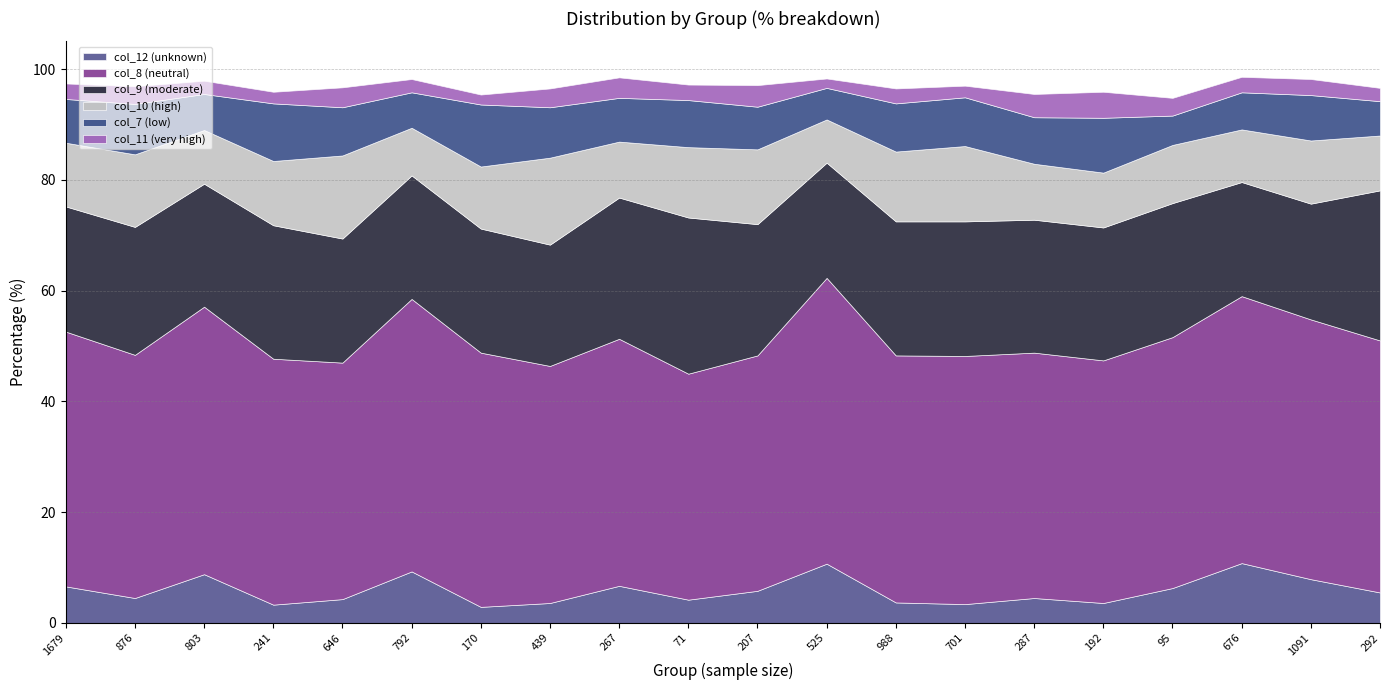

True or false: col_12 (unknown) and col_8 (neutral) cross at least once.

False